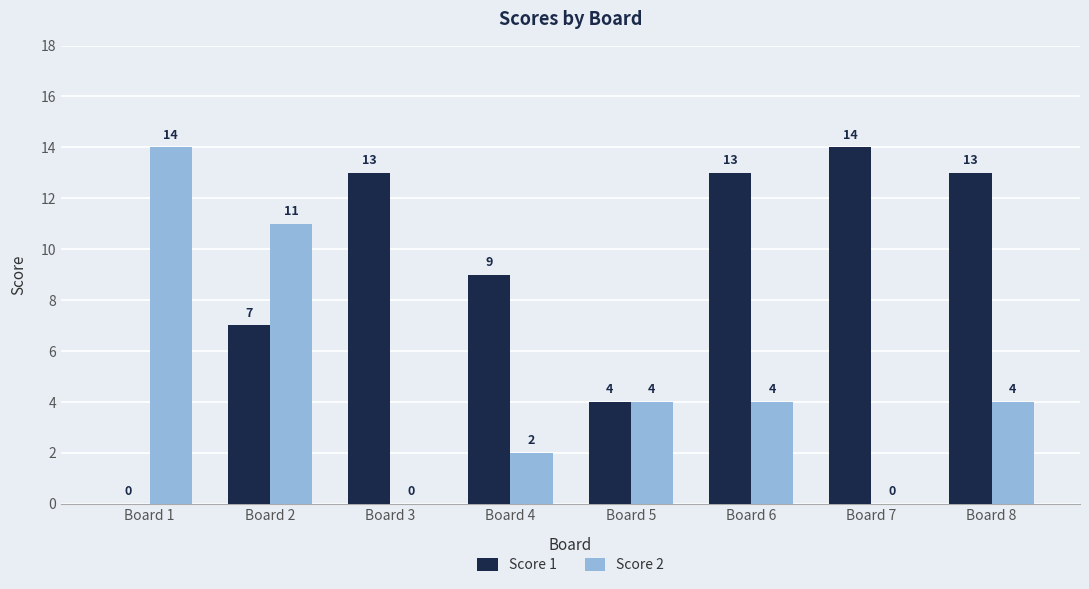

Which series has the largest total across all categories?

Score 1